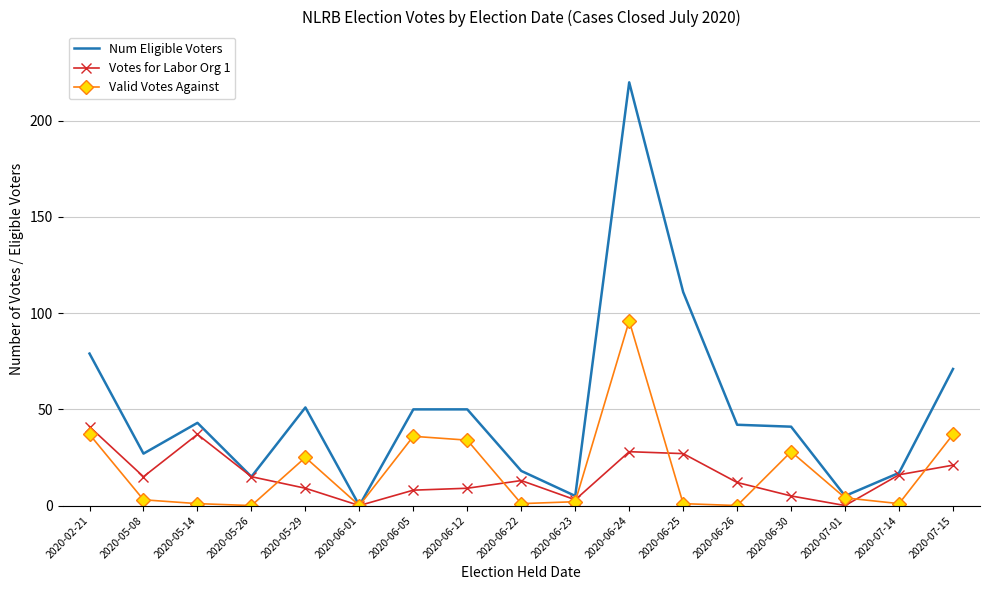

What is the difference between the highest and lowest values at 2020-05-08?

24